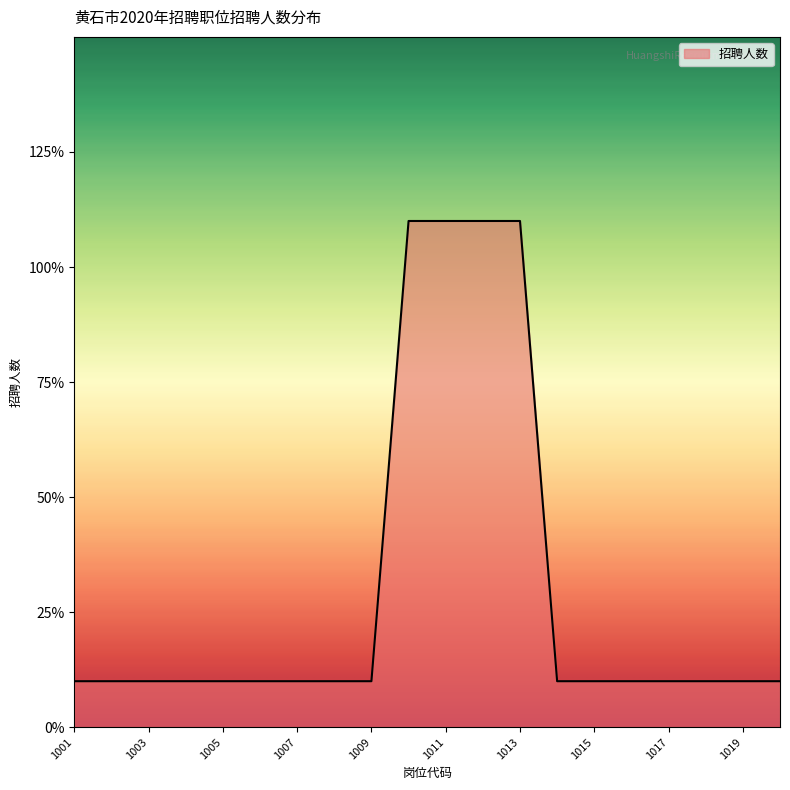

Count the values in the range 0 to 1.

16